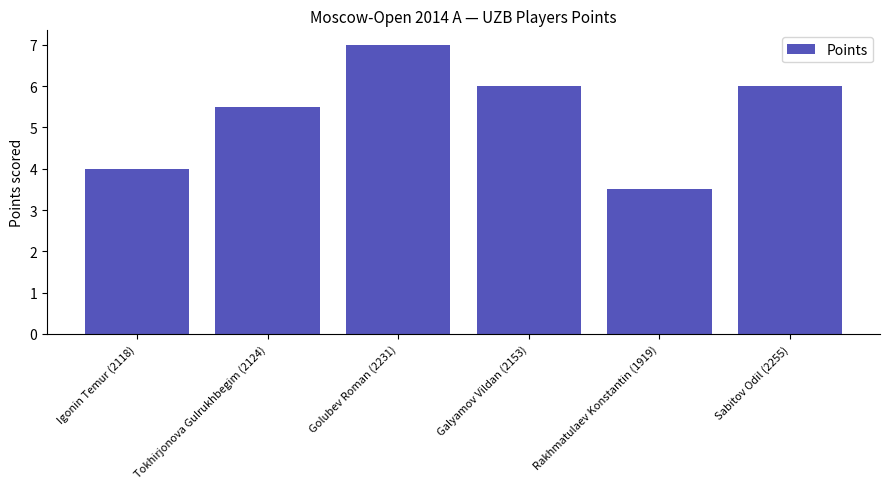

What is the label of the 5th bar from the left?

Rakhmatulaev Konstantin (1919)